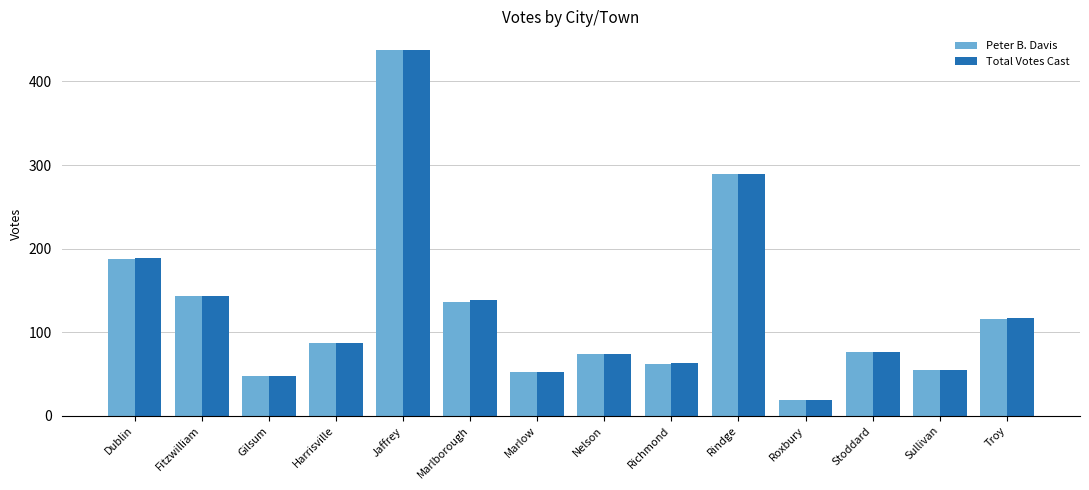

How many groups of bars are there?

14